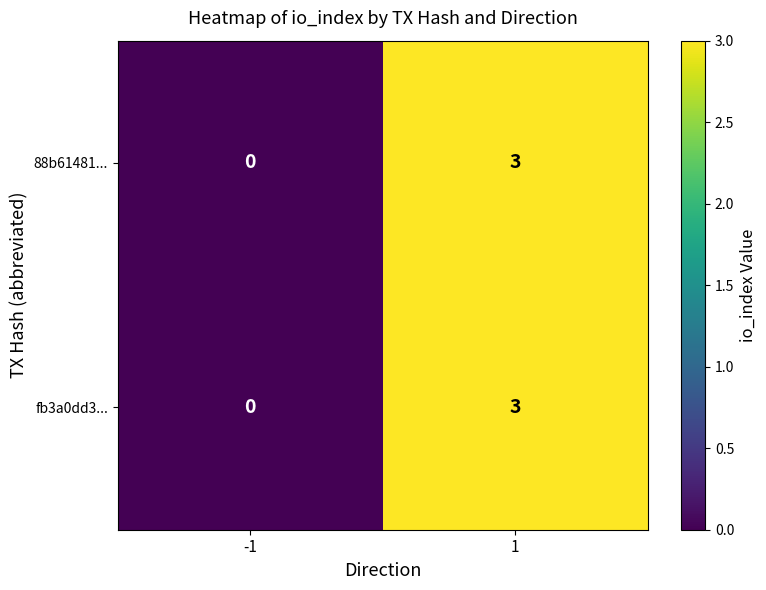

What is the maximum value for 88b61481...?

3